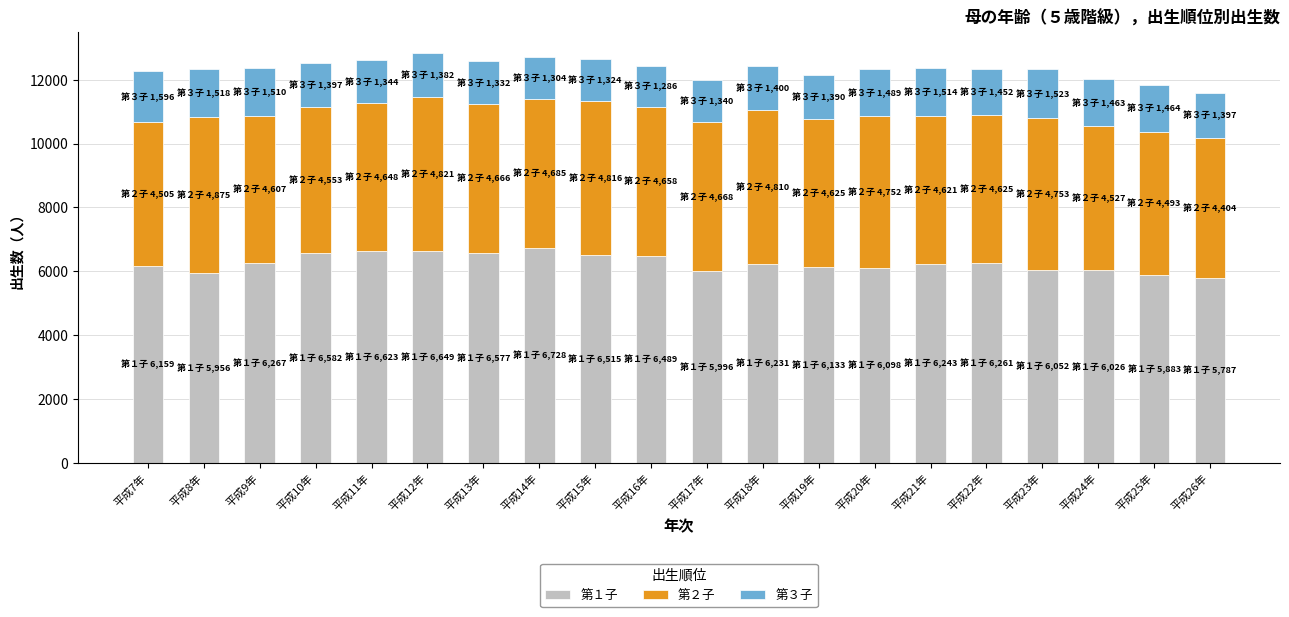

The value of 第１子 at 平成23年 is 6052. True or false?

True